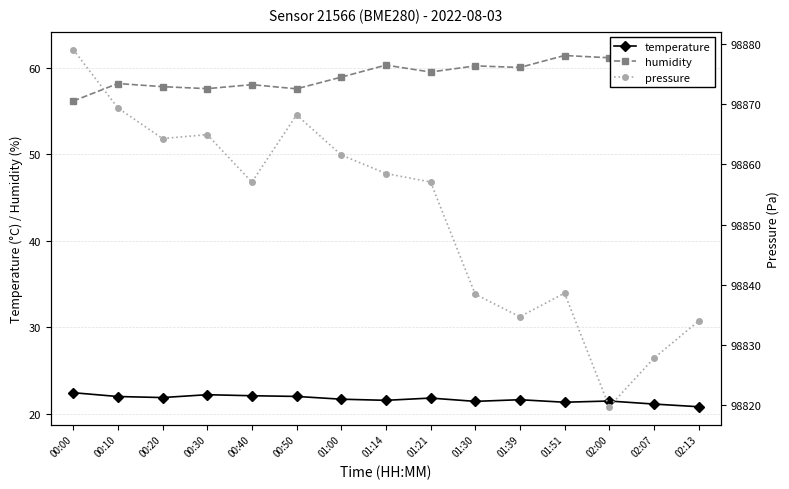

List the series in order of their peak value, highest first.

pressure, humidity, temperature